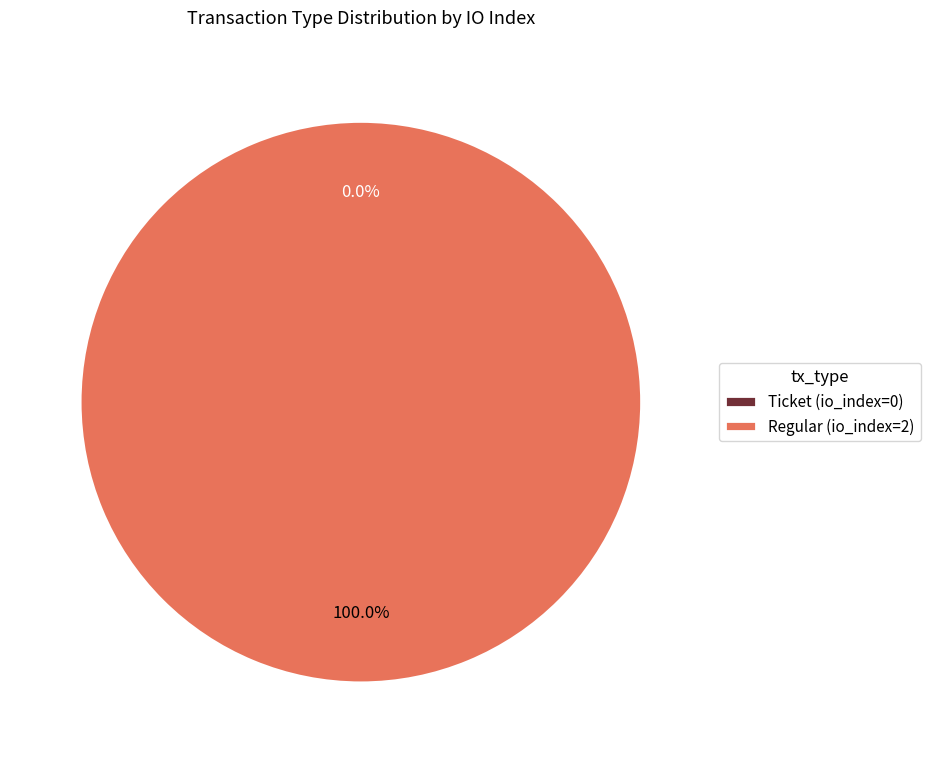

How many slices are in this pie chart?

2